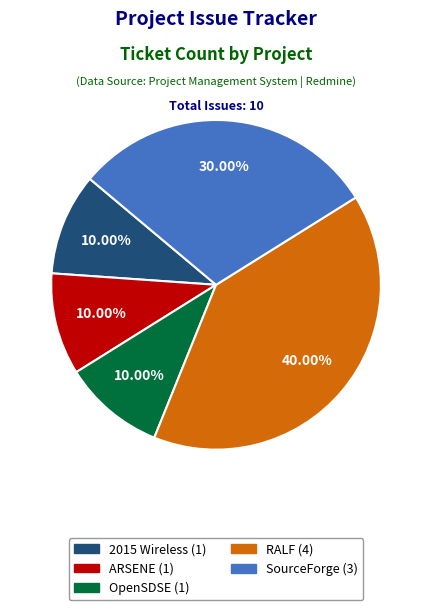

Does any single category account for the majority?

No